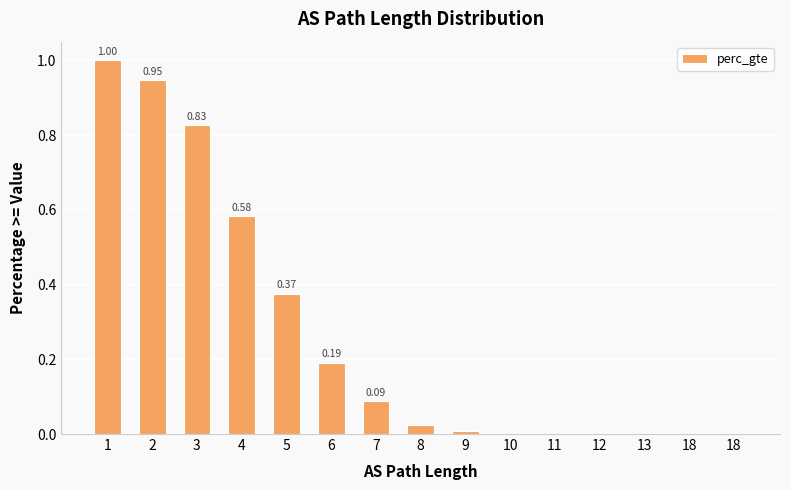

Rank the categories by value from lowest to highest.

18, 18, 13, 12, 11, 10, 9, 8, 7, 6, 5, 4, 3, 2, 1